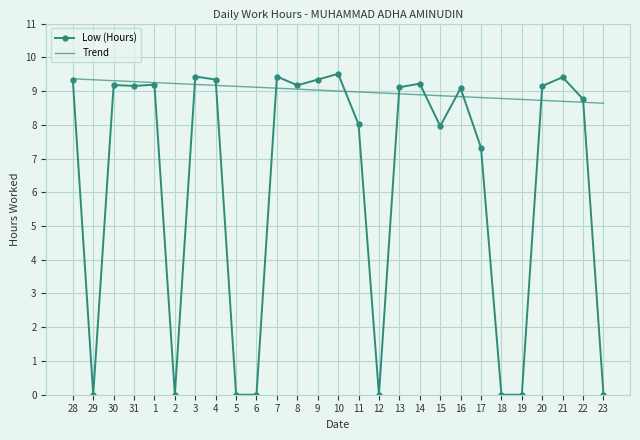

Is it true that Low (Hours) equals 12.7 at 15?

False